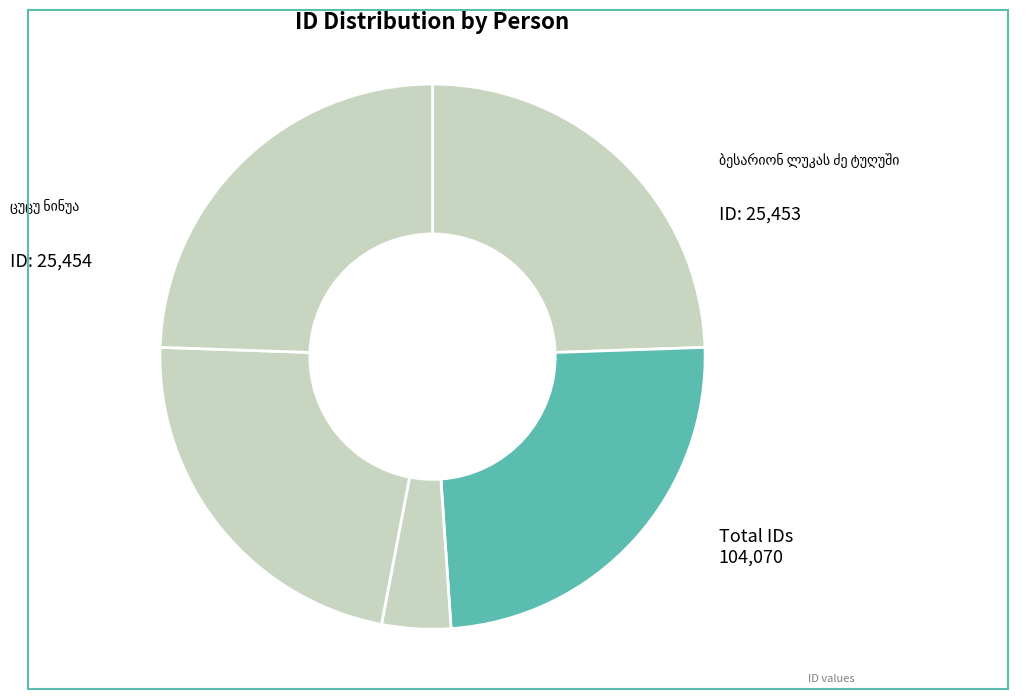

How many segments does this pie chart have?

5